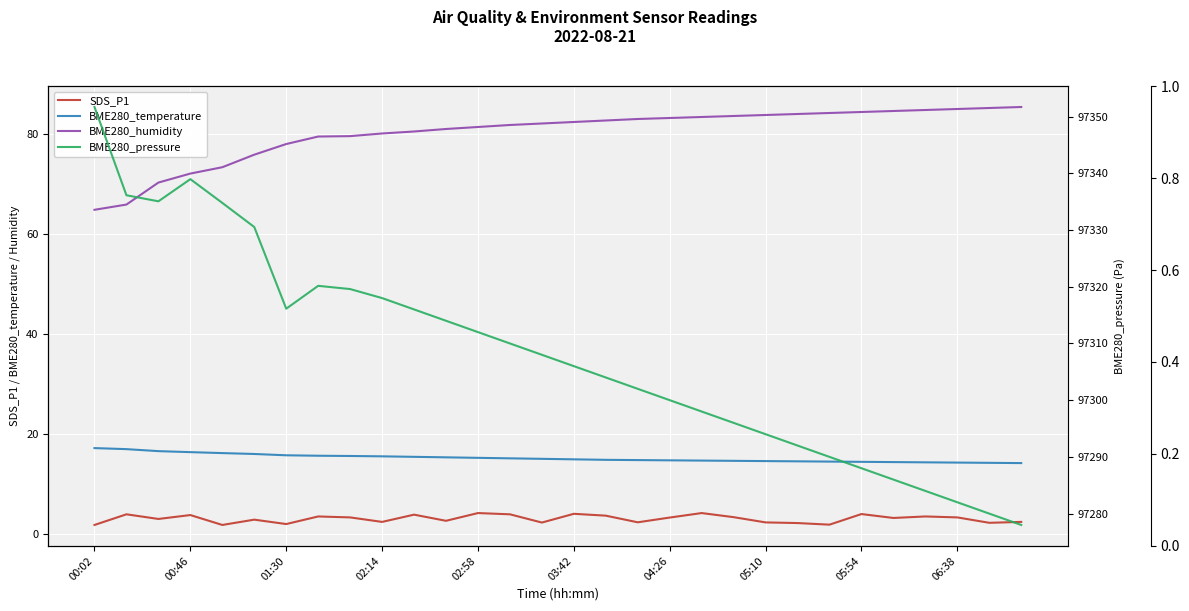

Reading left to right, list all the values displayed in this chart.

SDS_P1: 1.8	3.9	3.0	3.8	1.8	2.8	1.9	3.5	3.3	2.4	3.8	2.6	4.2	3.9	2.2	4.0	3.6	2.3	3.2	4.2	3.3	2.3	2.1	1.8	4.0	3.2	3.5	3.3	2.2	2.4
BME280_temperature: 17.1	16.9	16.5	16.3	16.1	16.0	15.7	15.6	15.6	15.5	15.4	15.3	15.2	15.1	15.0	14.9	14.8	14.8	14.7	14.7	14.6	14.6	14.5	14.4	14.4	14.3	14.3	14.2	14.2	14.2
BME280_humidity: 64.8	65.9	70.3	72.1	73.3	75.9	78.0	79.5	79.6	80.1	80.5	81.0	81.4	81.8	82.1	82.4	82.7	83.0	83.2	83.4	83.6	83.8	84.0	84.2	84.4	84.6	84.8	85.0	85.2	85.4
BME280_pressure: 97351.7	97336.1	97335.1	97339.0	97334.8	97330.5	97316.1	97320.2	97319.6	97318.0	97316.0	97314.0	97312.0	97310.0	97308.0	97306.0	97304.0	97302.0	97300.0	97298.0	97296.0	97294.0	97292.0	97290.0	97288.0	97286.0	97284.0	97282.0	97280.0	97278.0